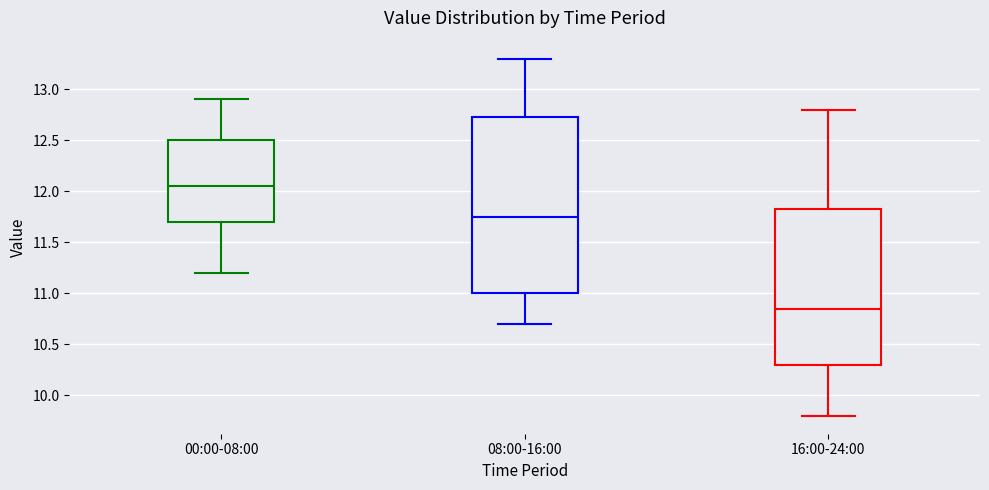

Reading left to right, transcribe this box plot: for each box, give where its median line is, the range the box spans, and where its two whiskers end, as read against the y-axis. The values are not printed on the chart, so give them approximately, as read against the axis.

00:00-08:00: median 12.05, box 11.70 to 12.50, whiskers 11.20 to 12.90
08:00-16:00: median 11.75, box 11.00 to 12.75, whiskers 10.70 to 13.30
16:00-24:00: median 10.85, box 10.30 to 11.85, whiskers 9.80 to 12.80